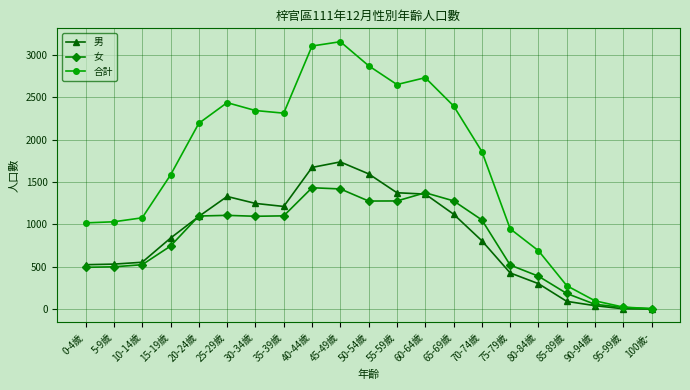

Rank the series by their maximum value, from highest to lowest.

合計, 男, 女